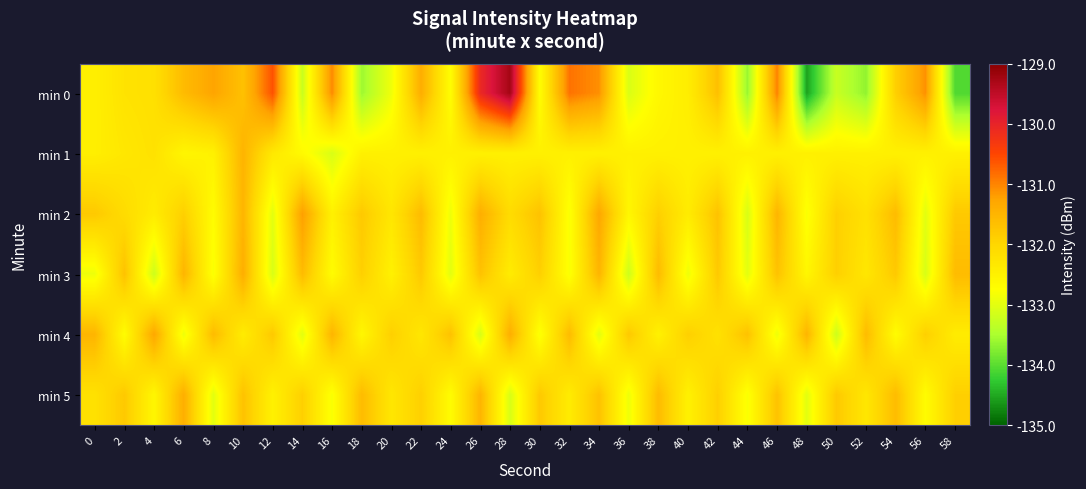

Reading left to right, list all the values displayed in this chart.

min 0: 0=-132.5	2=-132.2	4=-132.2	6=-131.6	8=-131.3	10=-131.7	12=-130.6	14=-133.2	16=-131.0	18=-133.6	20=-132.9	22=-131.4	24=-132.7	26=-130.1	28=-129.3	30=-132.7	32=-130.9	34=-131.1	36=-133.1	38=-132.6	40=-132.4	42=-131.7	44=-133.6	46=-131.0	48=-134.5	50=-133.3	52=-133.7	54=-131.9	56=-131.1	58=-134.1
min 1: 0=-132.5	2=-132.3	4=-132.2	6=-132.6	8=-132.5	10=-131.5	12=-132.3	14=-132.7	16=-133.1	18=-132.5	20=-132.5	22=-132.5	24=-132.5	26=-132.5	28=-132.5	30=-132.5	32=-132.5	34=-132.5	36=-132.5	38=-132.5	40=-132.5	42=-132.5	44=-132.5	46=-132.5	48=-132.5	50=-132.5	52=-132.5	54=-132.5	56=-132.5	58=-132.5
min 2: 0=-131.8	2=-132.1	4=-132.4	6=-131.9	8=-132.7	10=-131.5	12=-133.0	14=-131.2	16=-132.5	18=-131.8	20=-132.3	22=-131.6	24=-132.9	26=-131.4	28=-132.1	30=-131.7	32=-132.8	34=-131.3	36=-132.6	38=-131.9	40=-132.4	42=-131.7	44=-133.1	46=-131.5	48=-132.8	50=-131.9	52=-132.2	54=-131.6	56=-133.0	58=-131.8
min 3: 0=-132.9	2=-131.7	4=-133.2	6=-131.5	8=-132.8	10=-131.4	12=-133.1	14=-131.6	16=-132.7	18=-131.9	20=-132.5	22=-131.8	24=-133.0	26=-131.7	28=-132.4	30=-131.9	32=-132.8	34=-131.5	36=-133.2	38=-131.6	40=-132.9	42=-131.8	44=-133.0	46=-131.7	48=-132.6	50=-131.9	52=-132.3	54=-131.8	56=-133.1	58=-131.6
min 4: 0=-131.5	2=-132.7	4=-131.3	6=-132.9	8=-131.6	10=-132.4	12=-131.8	14=-133.0	16=-131.5	18=-132.6	20=-131.9	22=-132.3	24=-131.7	26=-133.1	28=-131.4	30=-132.8	32=-131.6	34=-133.0	36=-131.8	38=-132.5	40=-131.9	42=-132.2	44=-131.7	46=-132.9	48=-131.5	50=-133.2	52=-131.6	54=-132.7	56=-131.9	58=-132.4
min 5: 0=-132.2	2=-131.8	4=-132.6	6=-131.4	8=-133.0	10=-131.7	12=-132.5	14=-131.9	16=-132.8	18=-131.6	20=-132.3	22=-131.9	24=-132.7	26=-131.5	28=-133.1	30=-131.8	32=-132.4	34=-131.7	36=-132.9	38=-131.6	40=-132.5	42=-131.9	44=-132.8	46=-131.7	48=-133.0	50=-131.8	52=-132.3	54=-131.6	56=-132.7	58=-131.9